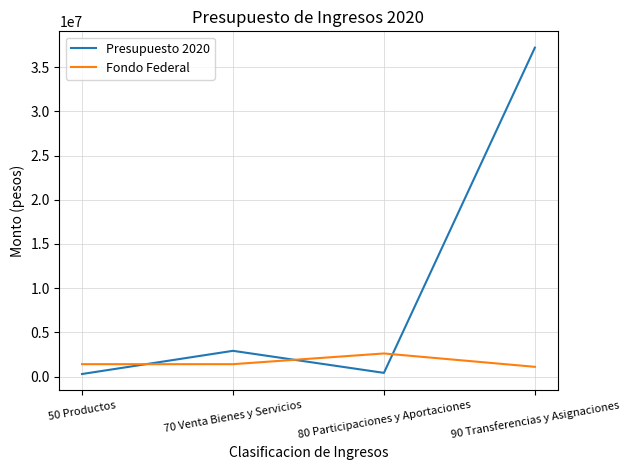

What is the sum of all Fondo Federal values?

6511480